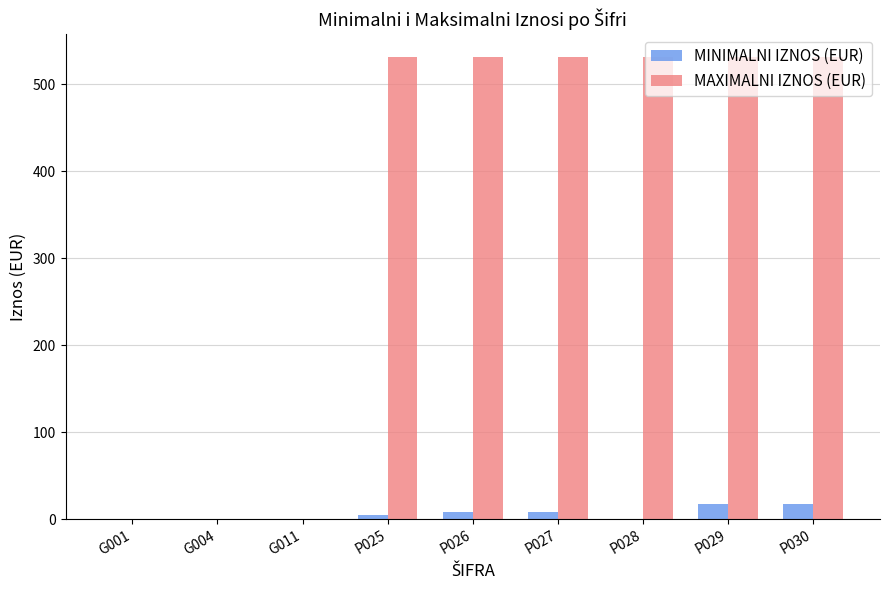

Which series has the largest total across all categories?

MAXIMALNI IZNOS (EUR)